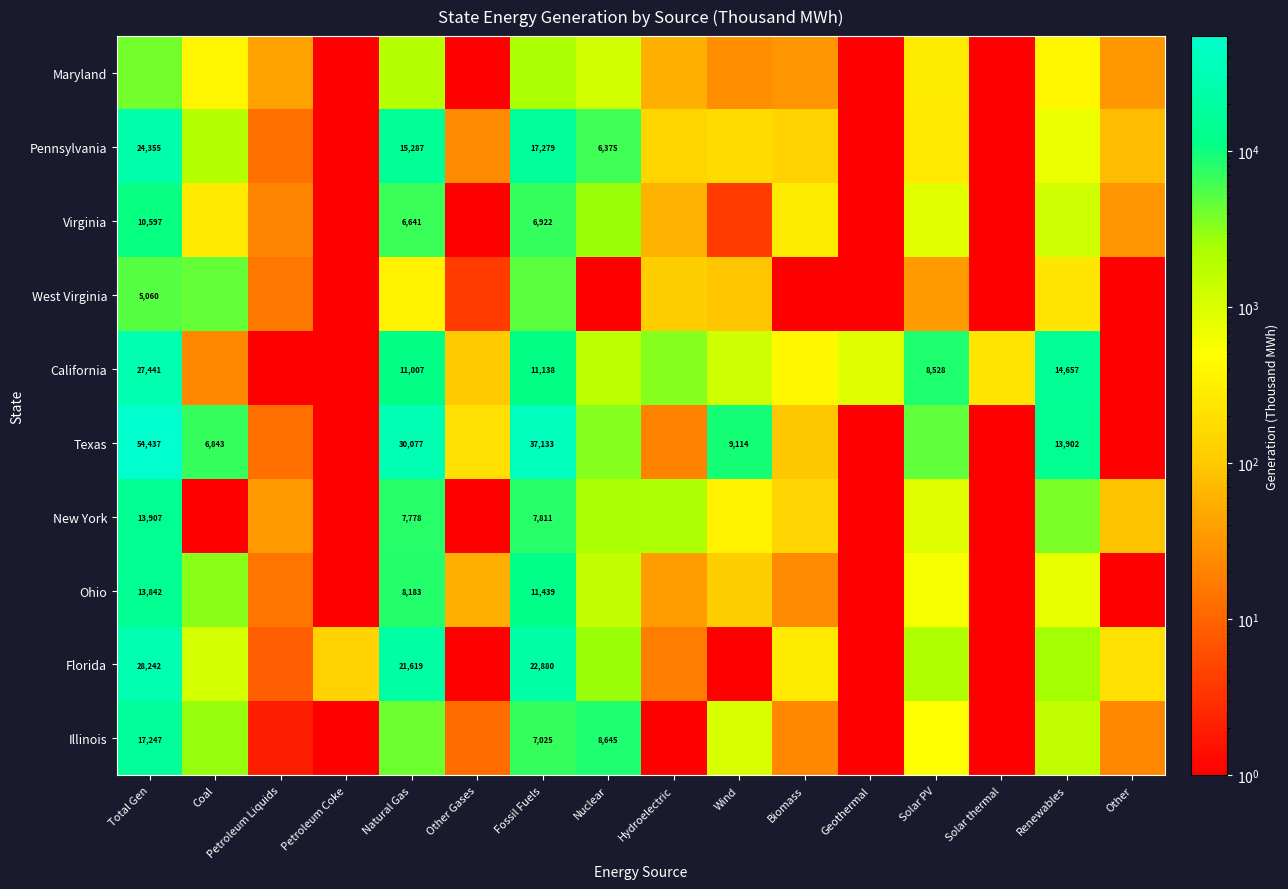

The value of Florida at Fossil Fuels is 22880.0. True or false?

True